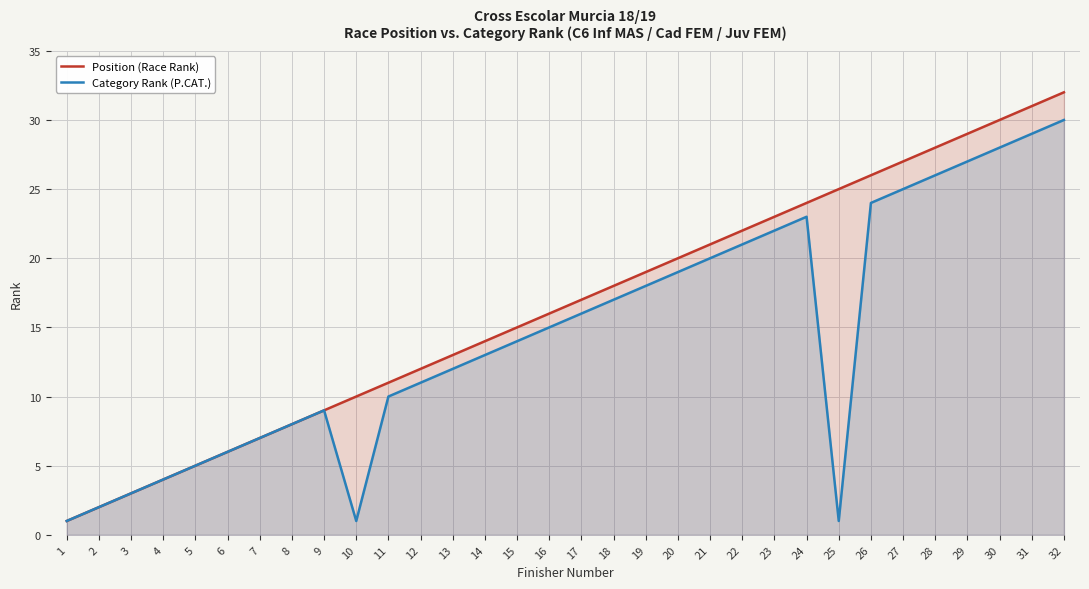

Rank the categories by Category Rank (P.CAT.) value from lowest to highest.

1, 10, 25, 2, 3, 4, 5, 6, 7, 8, 9, 11, 12, 13, 14, 15, 16, 17, 18, 19, 20, 21, 22, 23, 24, 26, 27, 28, 29, 30, 31, 32